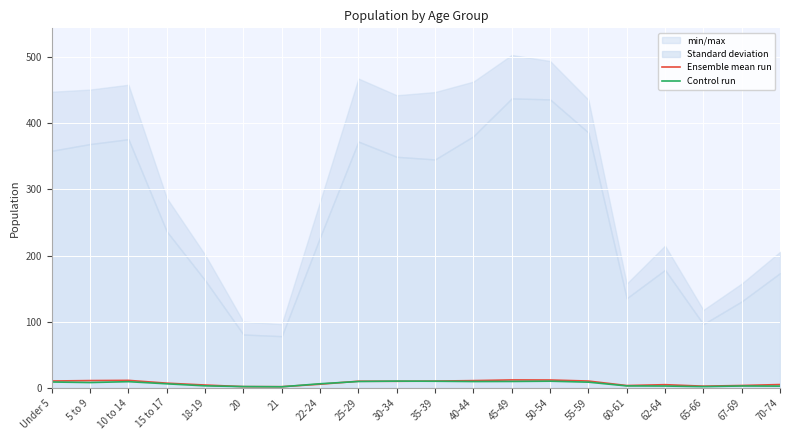

List the series in order of their peak value, highest first.

Ensemble mean run, Control run